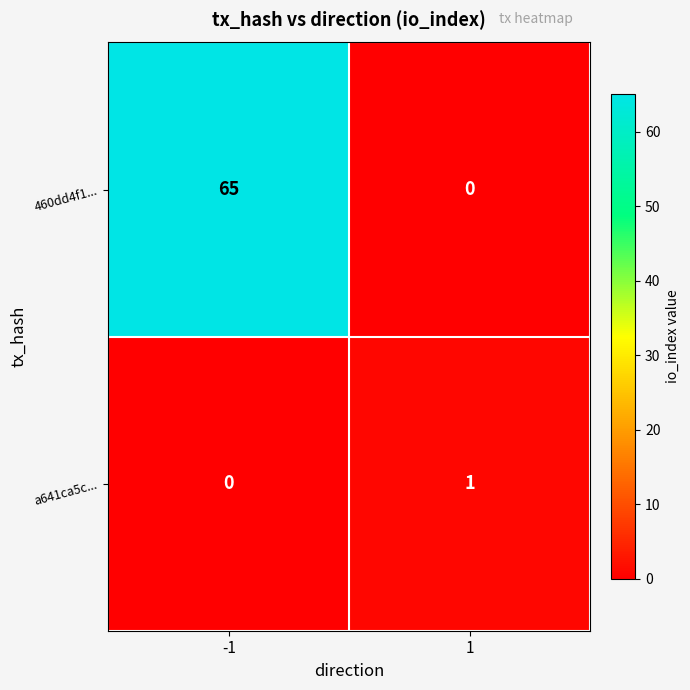

What is the difference between the maximum and minimum values in the 460dd4f1... series?

65